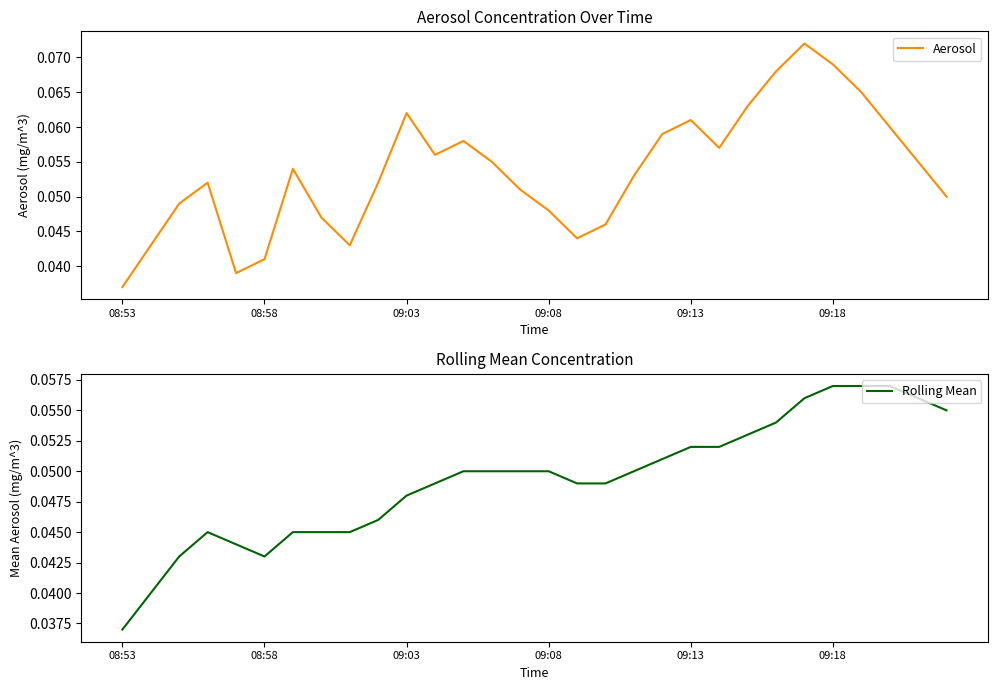

What is the greatest value displayed?

0.1